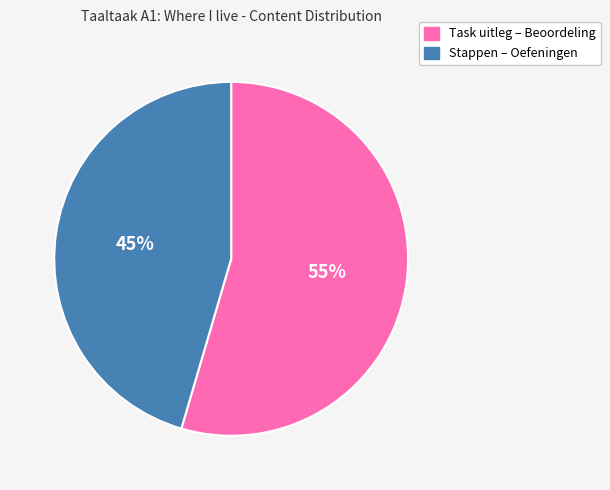

Is there a majority slice in this chart?

Yes